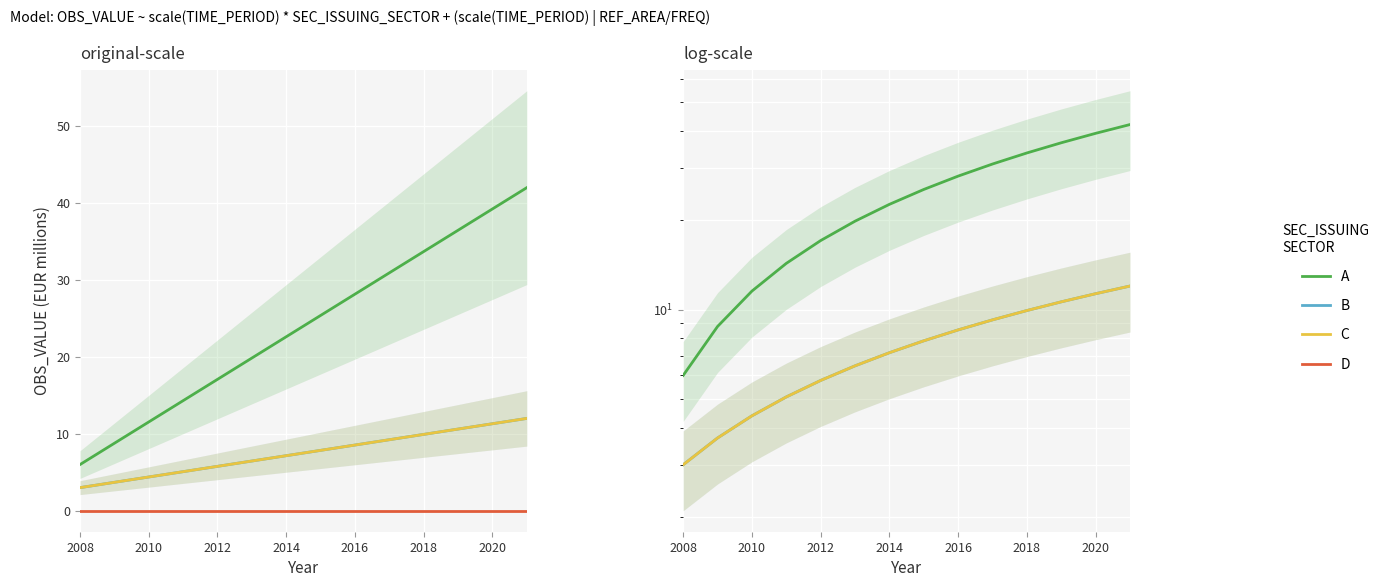

What is the difference between the maximum and minimum values in the A series?

36.0